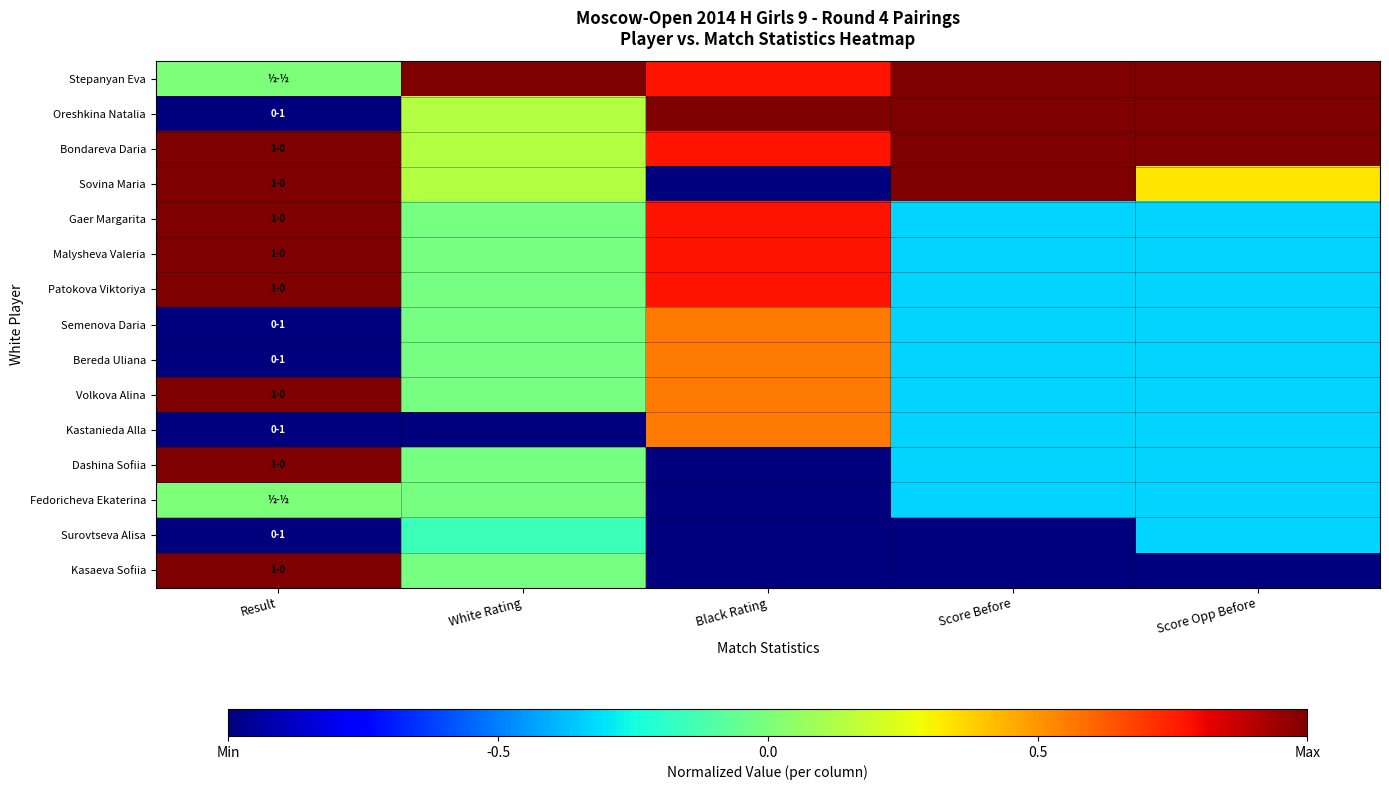

How many data points does each series have?

5